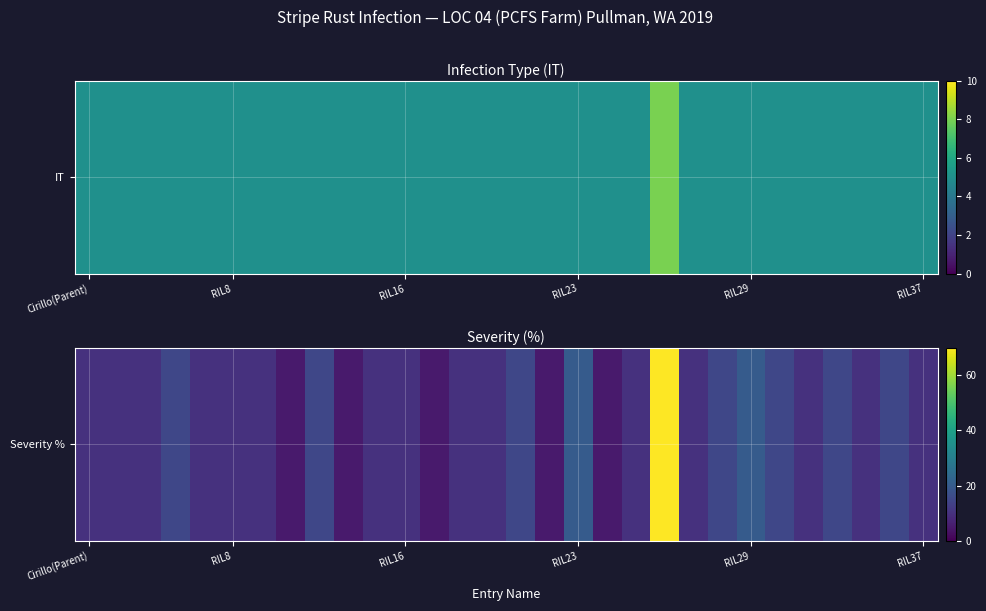

At which label is the value closest to 37?

RIL23